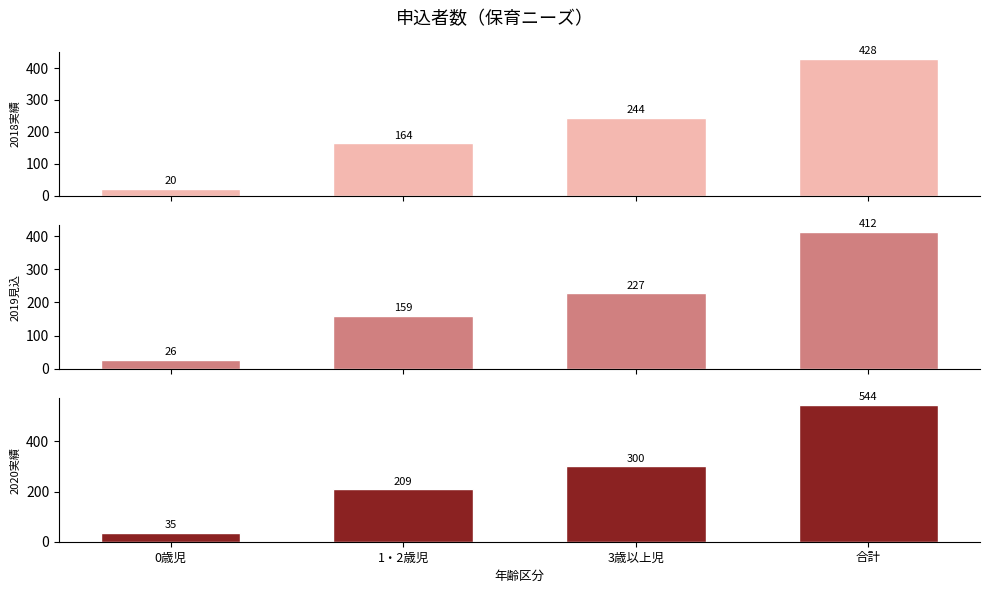

At which label is 2018実績 closest to 224?

3歳以上児